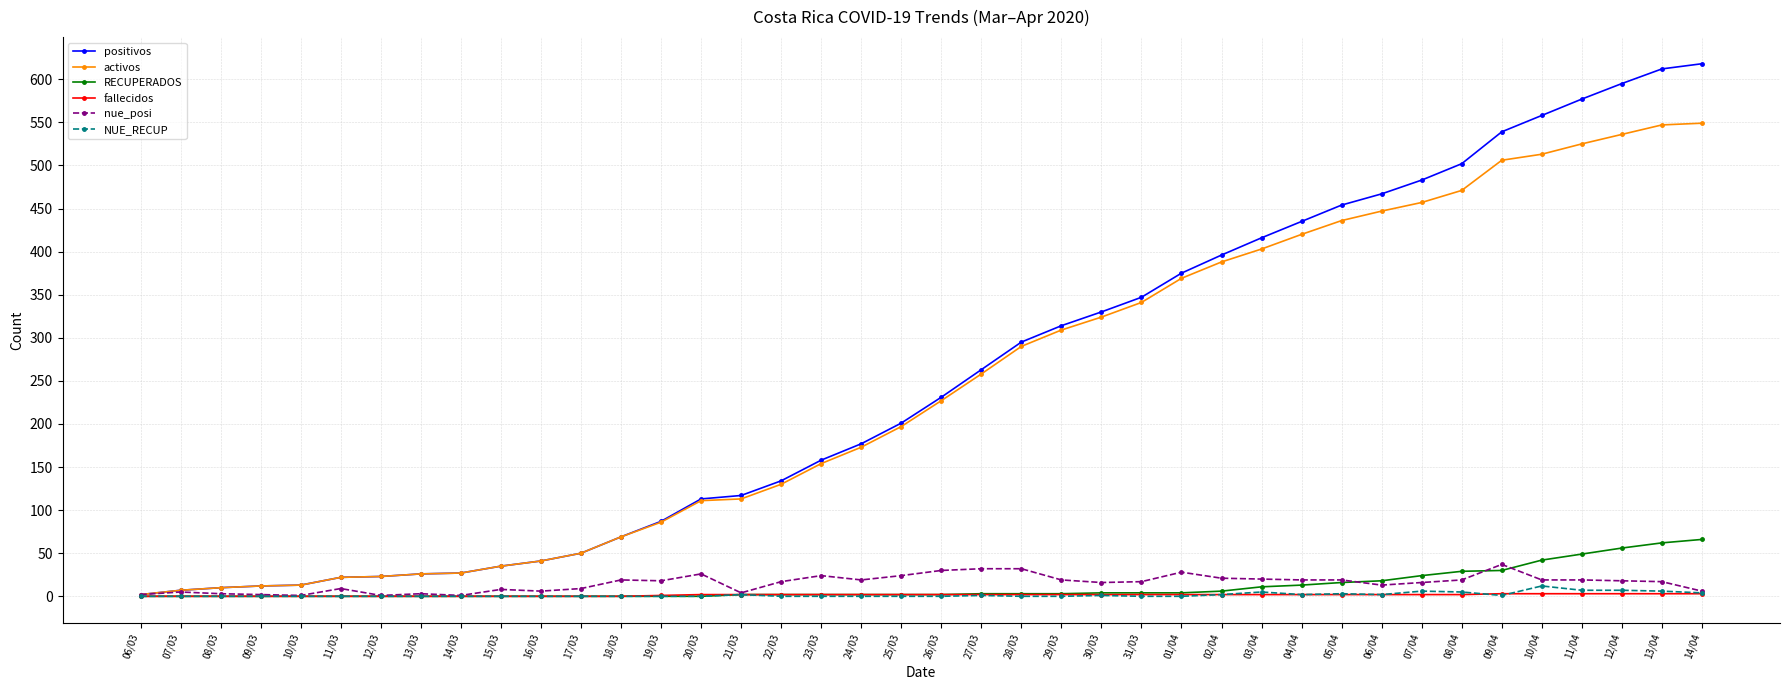

True or false: NUE_RECUP has more than 2 interior local peaks.

True